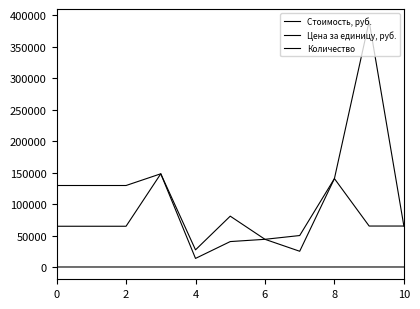

Is this an area chart (filled region under the line)?

No